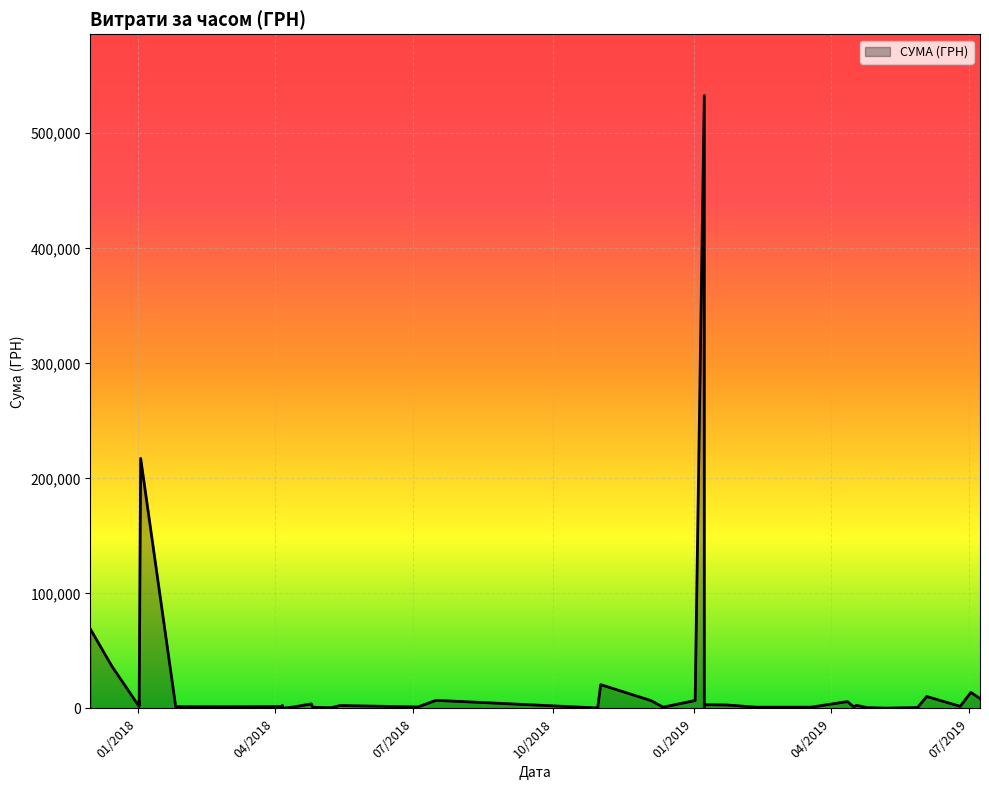

What is the difference between the second highest and minimum values?

217201.8